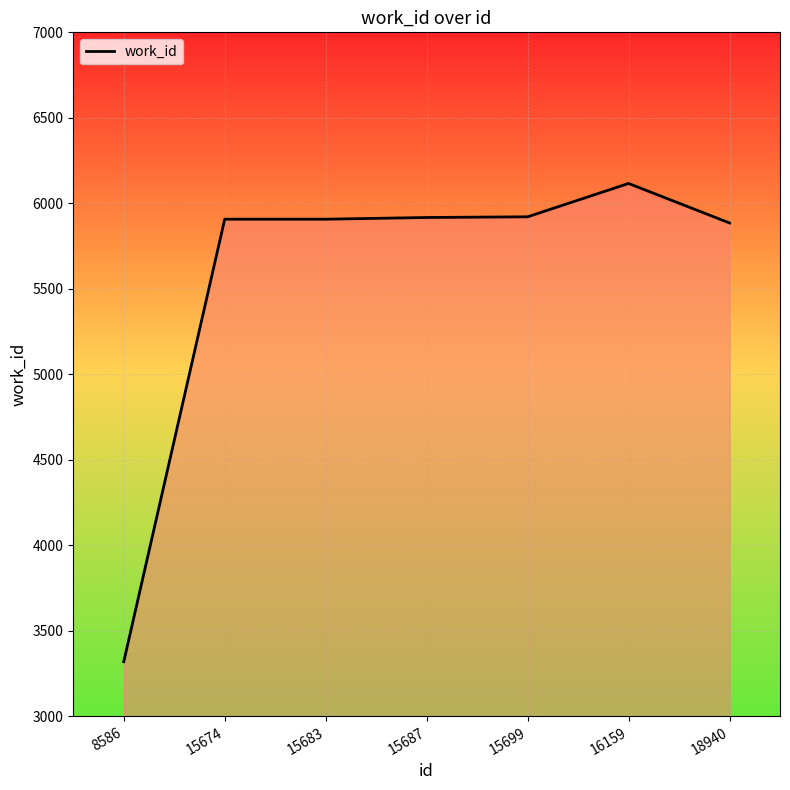

Is it true that the value at 15687 is 5917?

True